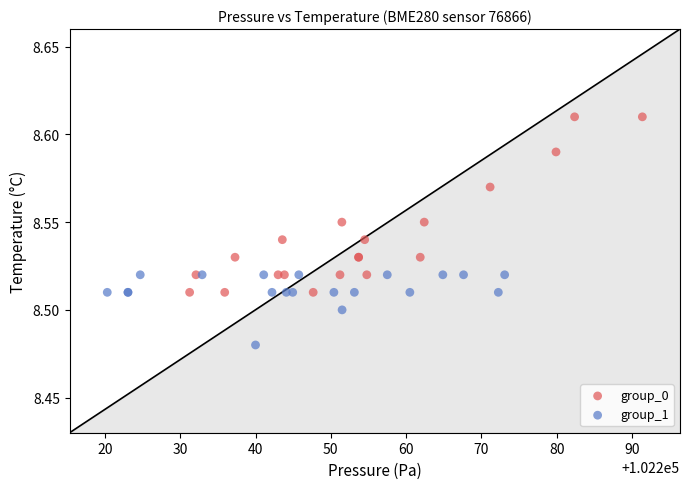

Which series reaches the maximum Y coordinate?

group_0